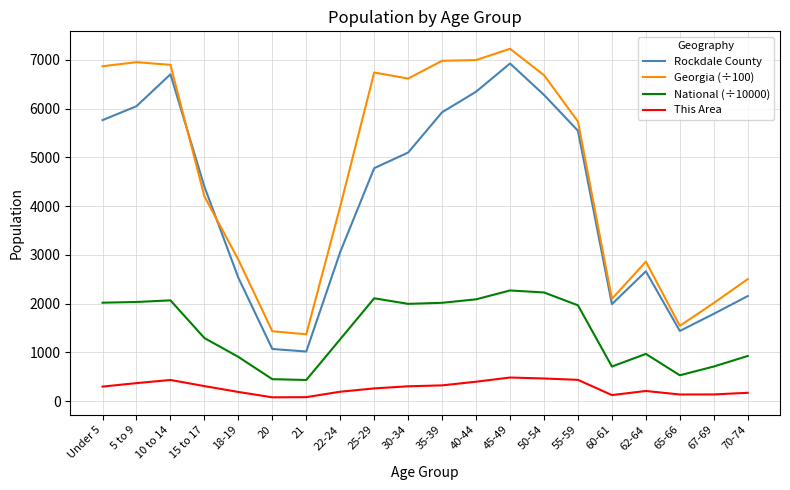

What is the lowest value of the National (÷10000) series?

435.4